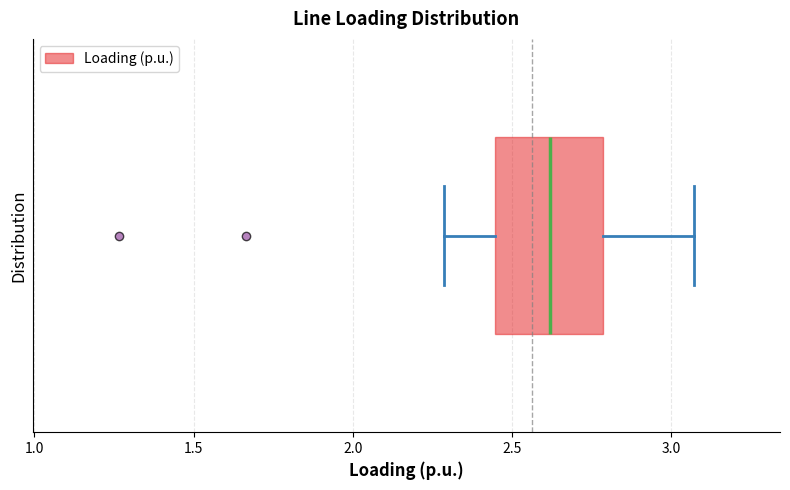

Where is the left edge of the box on the x-axis? The values are not printed on the chart, so give them approximately, as read against the axis.

2.45